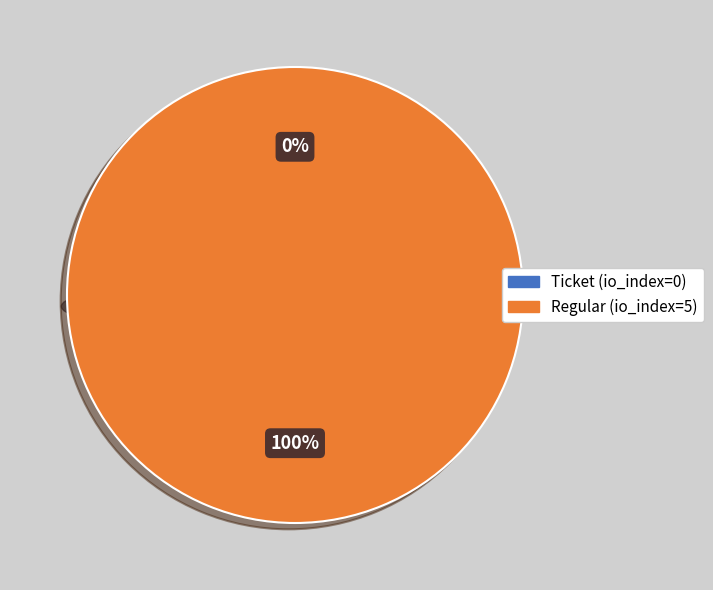

To the nearest percent, what portion does Regular (io_index=5) represent?

100%